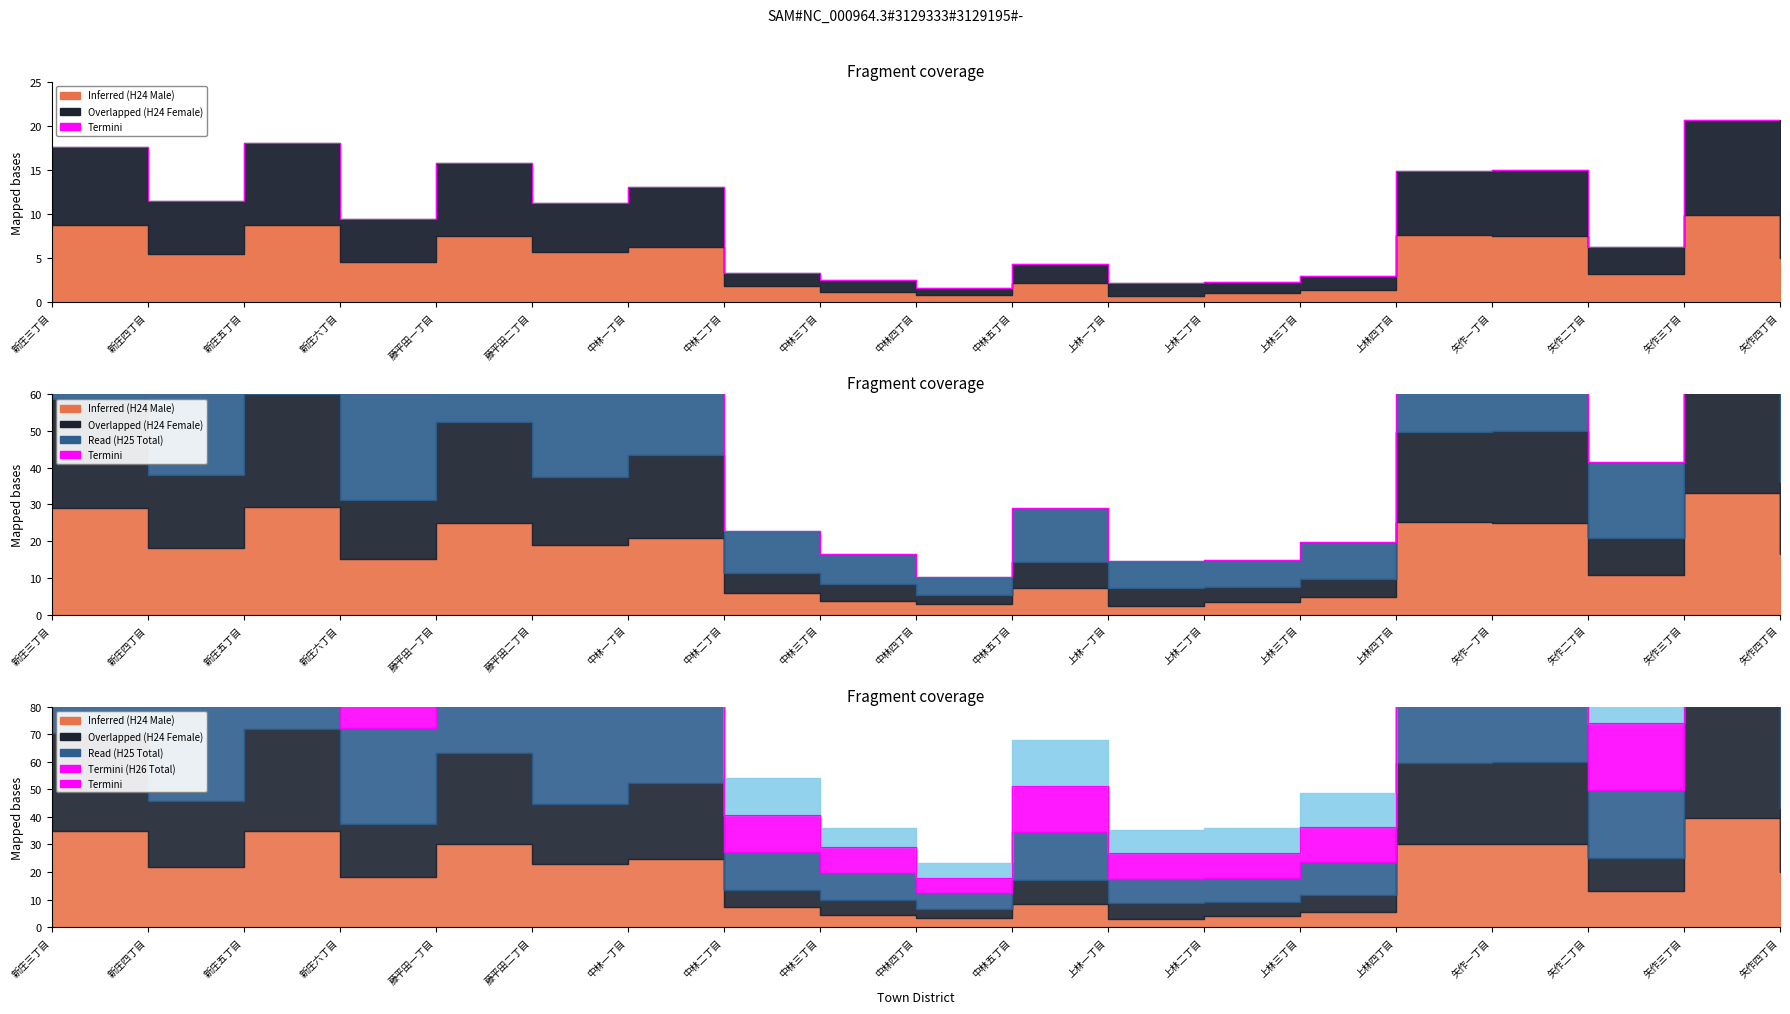

What is the sum of the values at 新庄五丁目 and 中林四丁目?

234.1